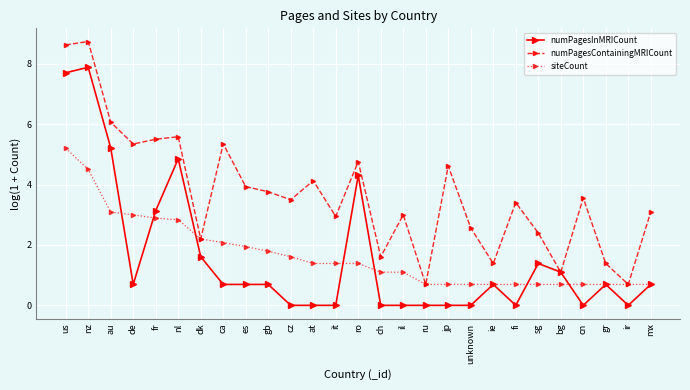

Count the number of categories in the chart.

27